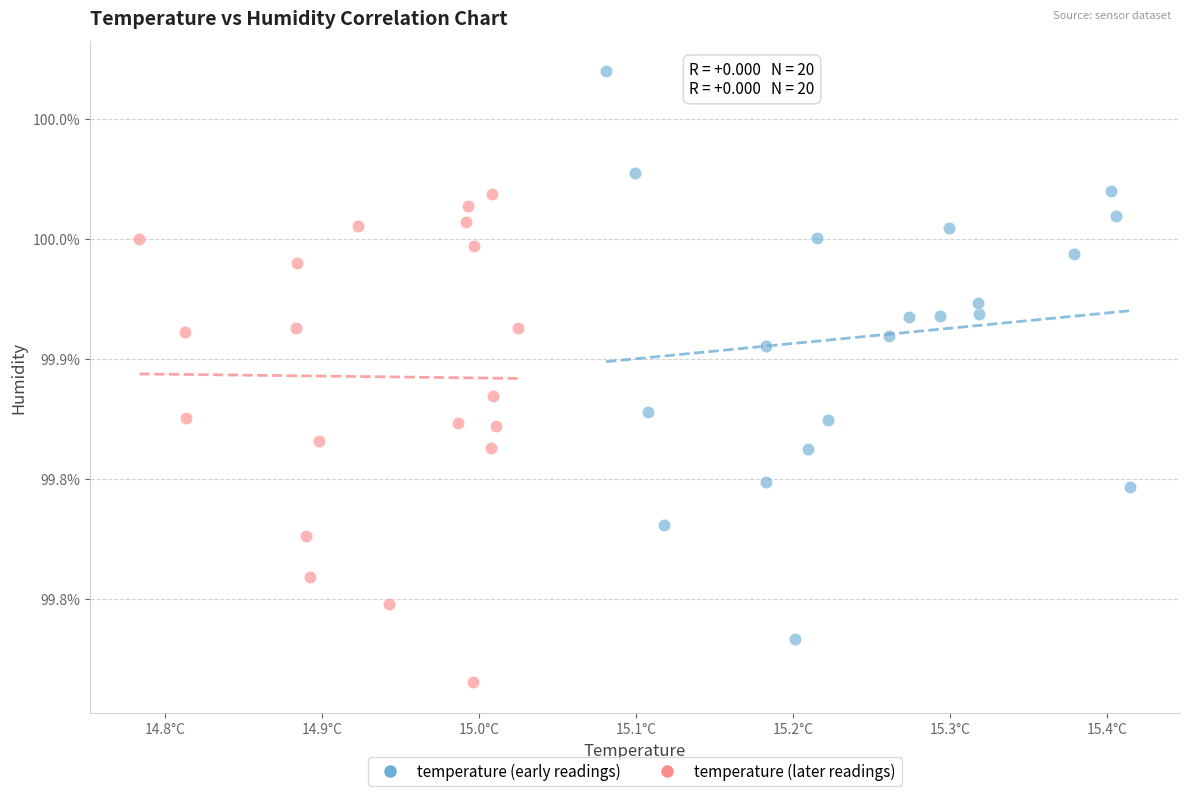

What are all the series names shown in the legend?

temperature (early readings), temperature (later readings)